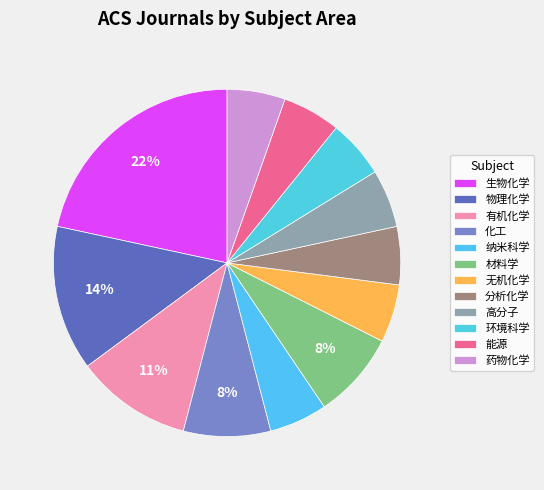

What is the ratio of the value at 能源 to the value at 分析化学?

1.0